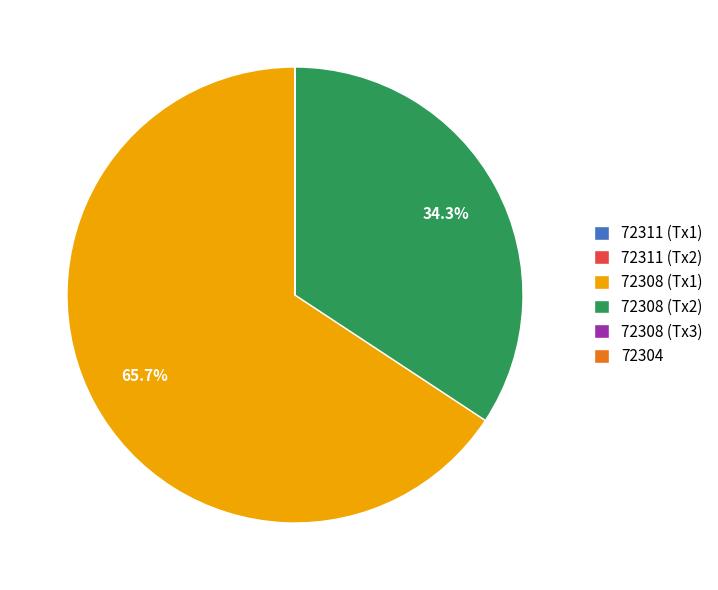

To the nearest percent, what is the average slice percentage?

17%